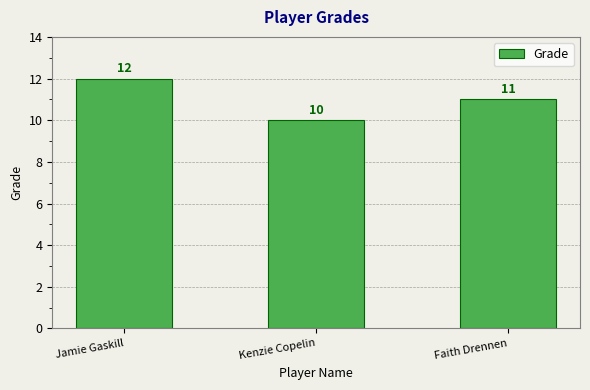

How many categories are shown in the chart?

3